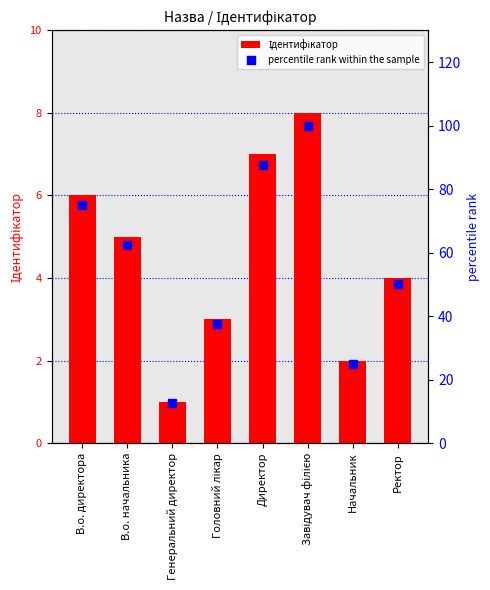

Which series has the largest total across all categories?

percentile rank within the sample